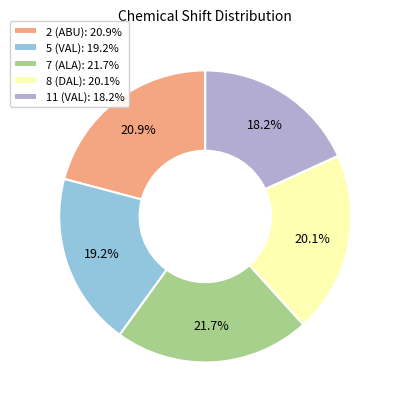

Is it true that 2 (ABU) is 21% of the pie?

True